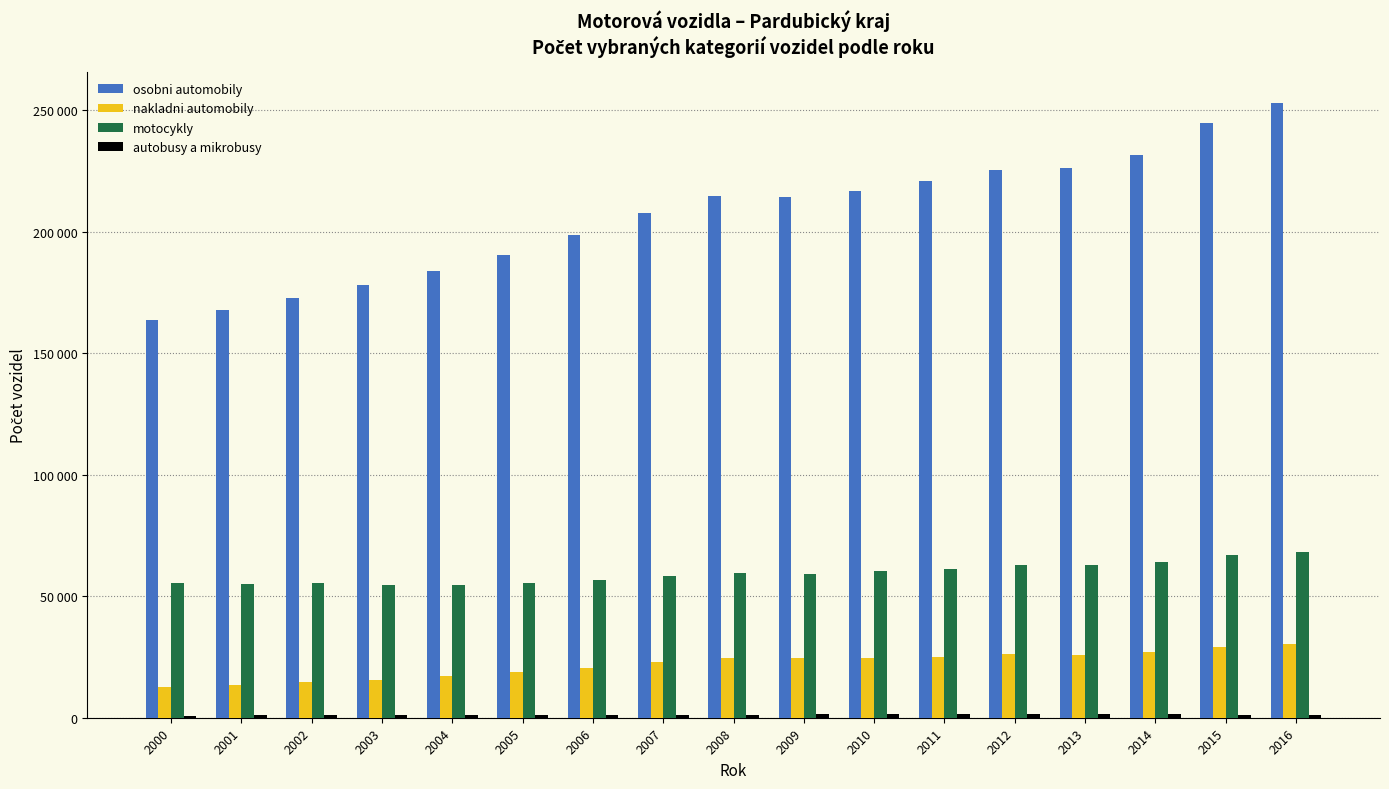

Where does the nakladni automobily series first go above 24406?

2008